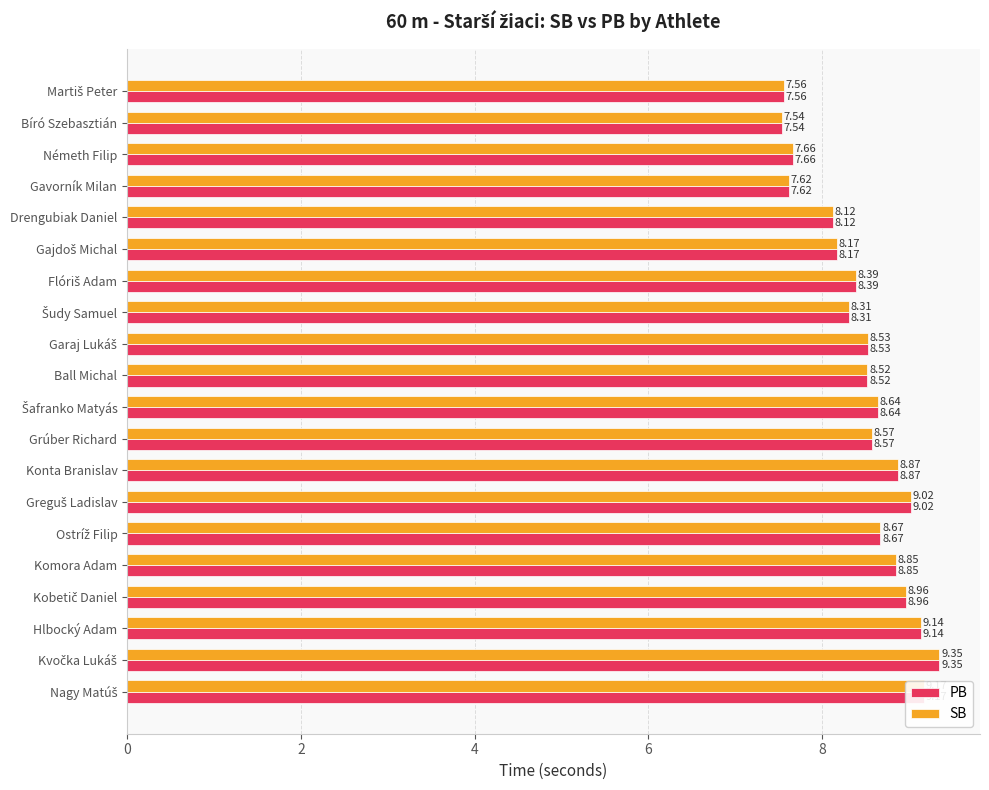

What are all the series names shown in the legend?

PB, SB